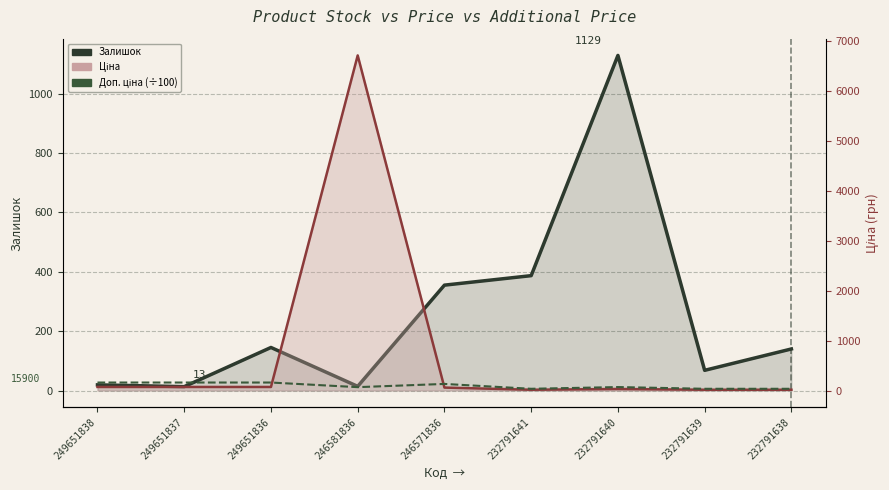

What is the value of the Залишок point at the 3rd from the left?

145.0